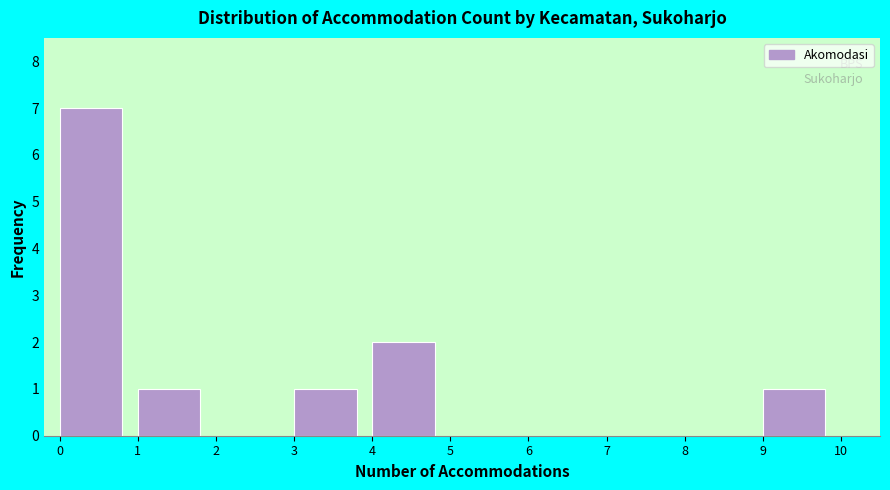

What is the height of the bar covering 9 to 10 on the x-axis? The values are not printed on the chart, so give them approximately, as read against the axis.

1